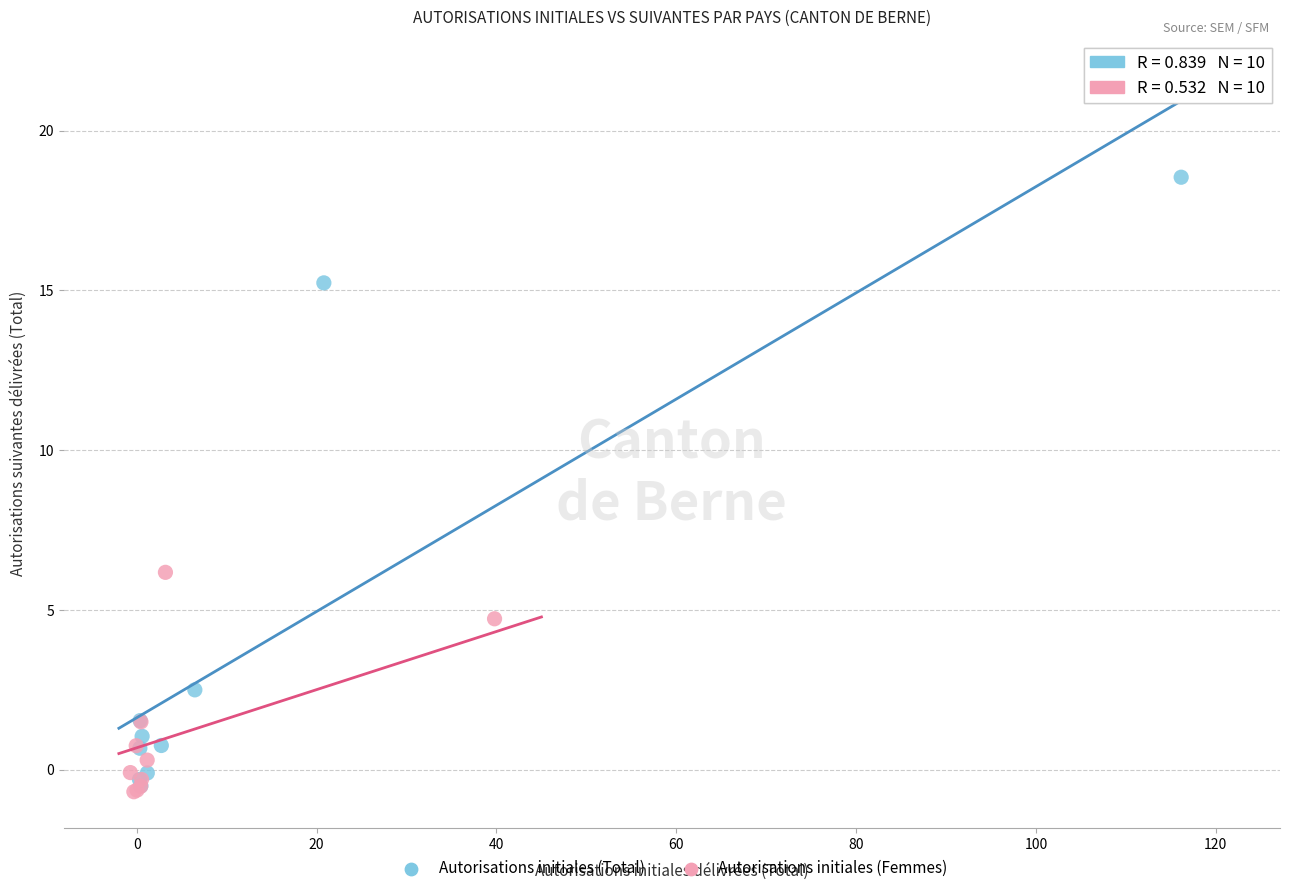

Which series has the widest spread of Y values?

Autorisations initiales (Total)